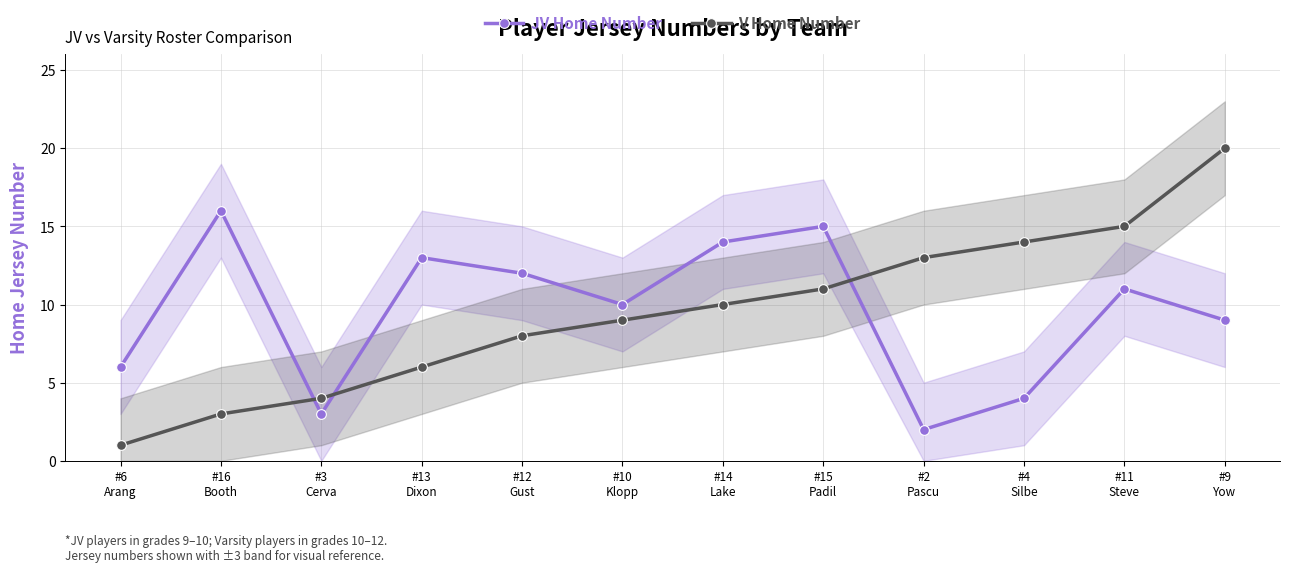

What is the sum of the V Home Number values at #14
Lake and #6
Arang?

11